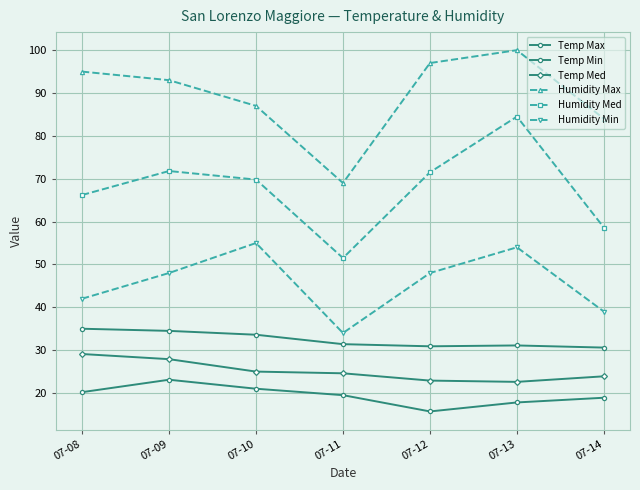

What is the value of the Temp Min point at the 7th from the left?

18.9